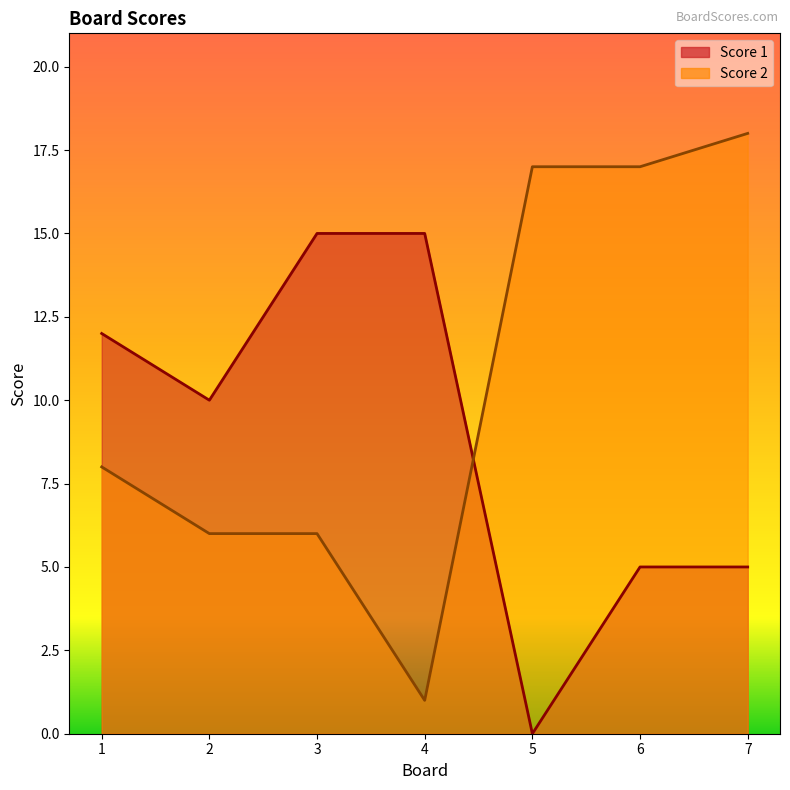

What is the maximum value for Score 1?

15